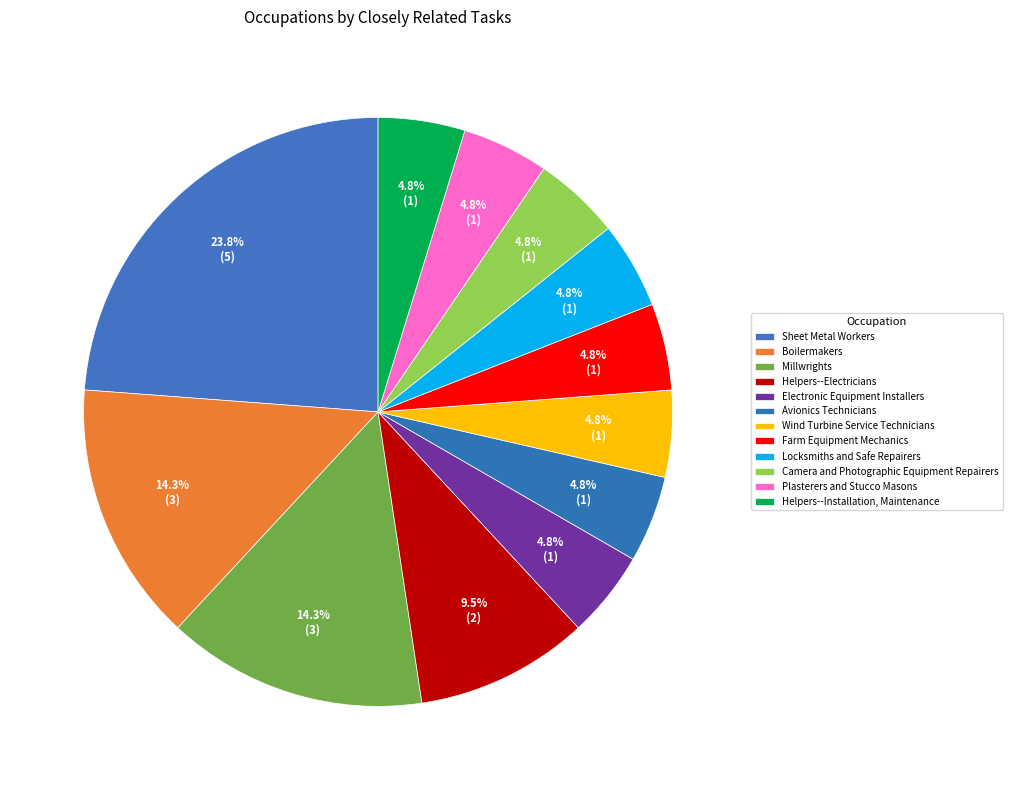

What is the ratio of the value at Locksmiths and Safe Repairers to the value at Avionics Technicians?

1.0